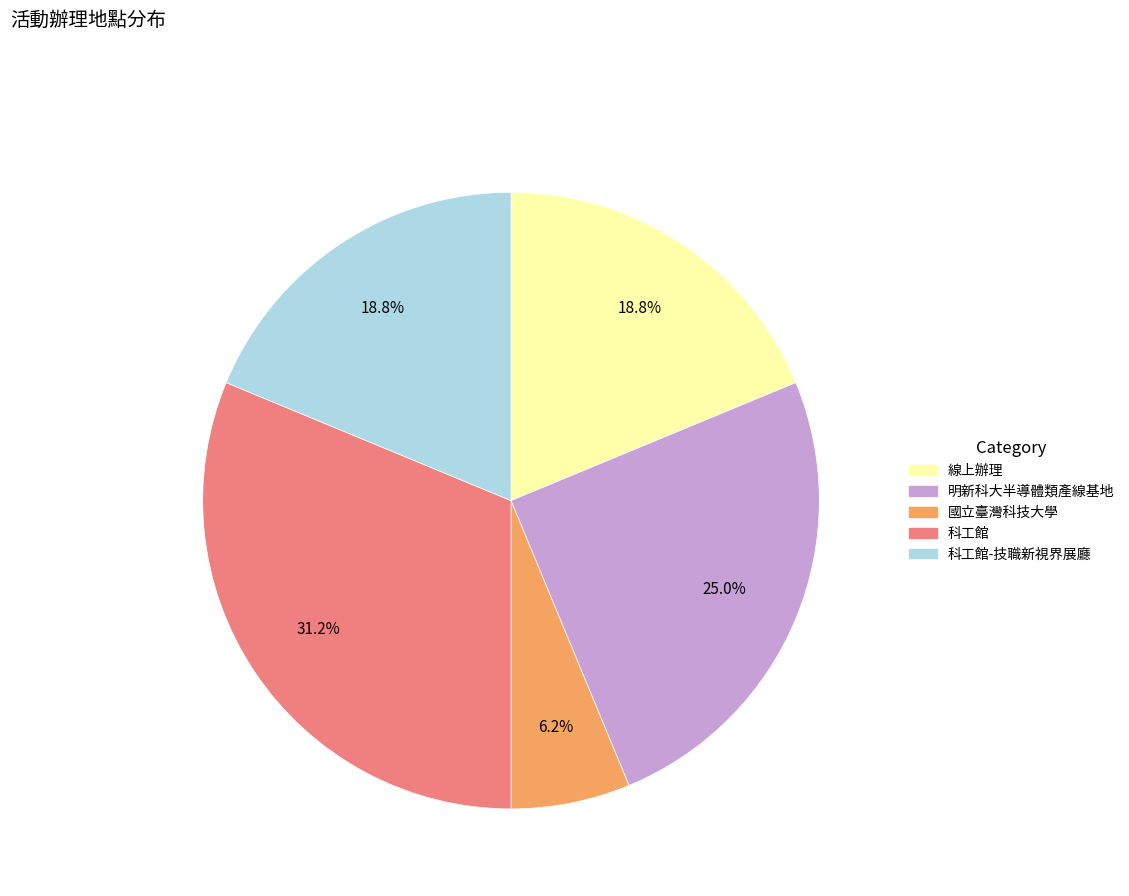

Is there a majority slice in this chart?

No